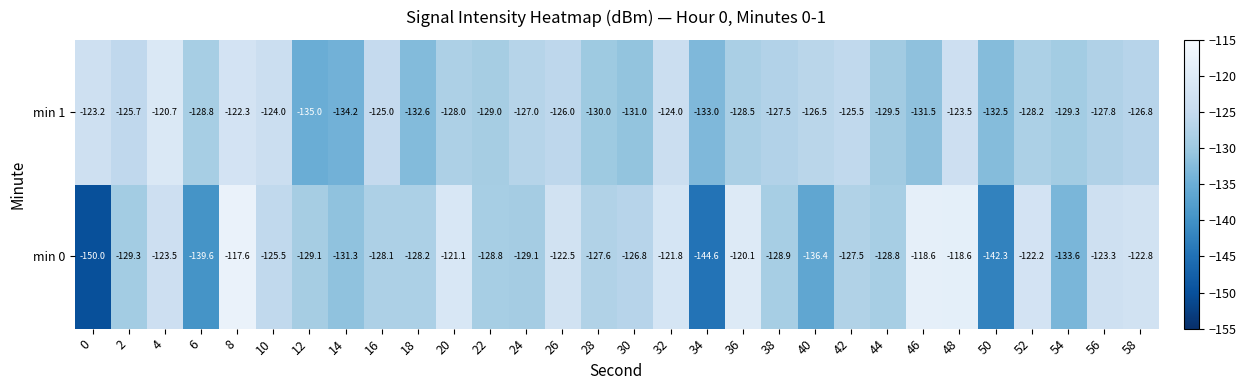

Is it true that min 1 equals -124.0 at 10?

True